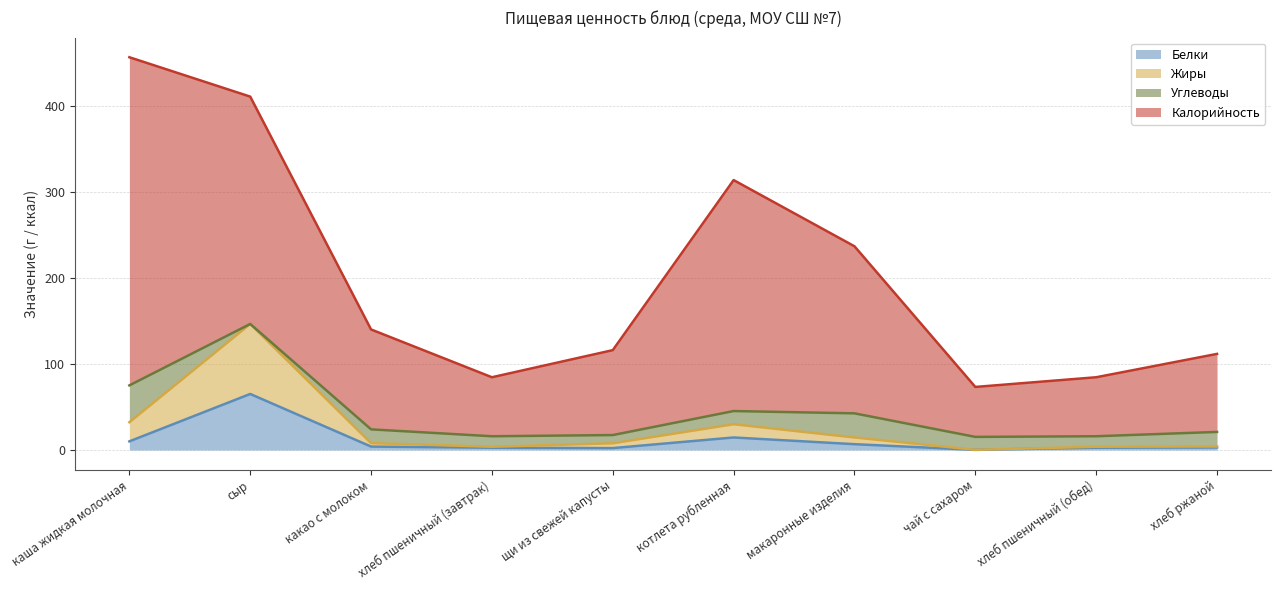

At which category is the sum across all series the highest?

каша жидкая молочная